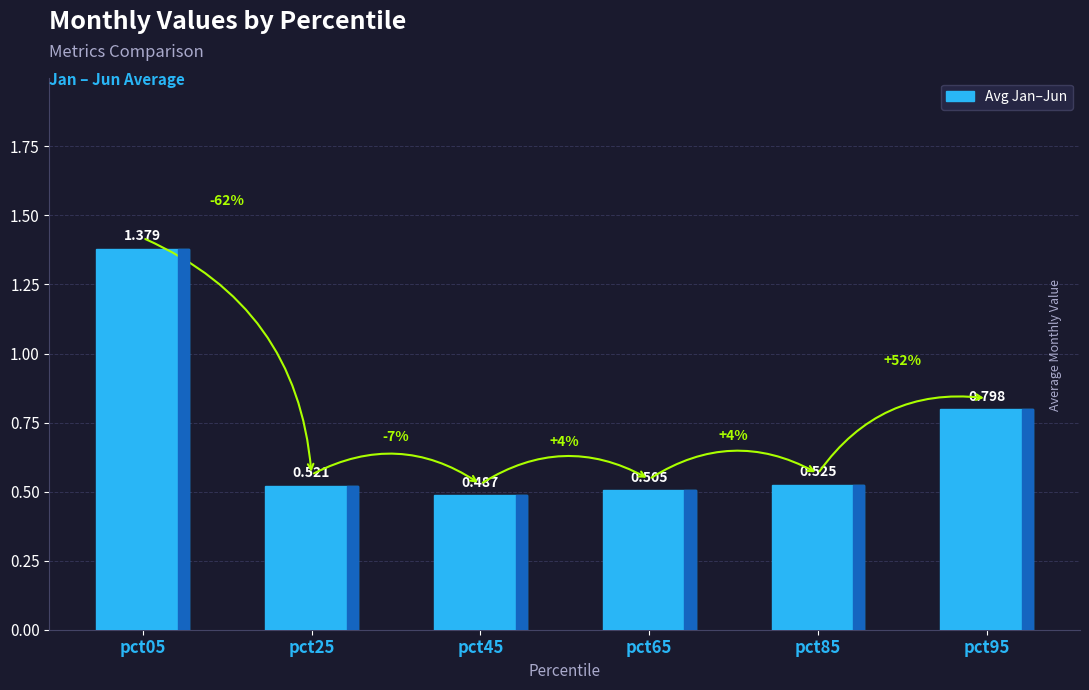

Between pct45 and pct85, which is larger?

pct85